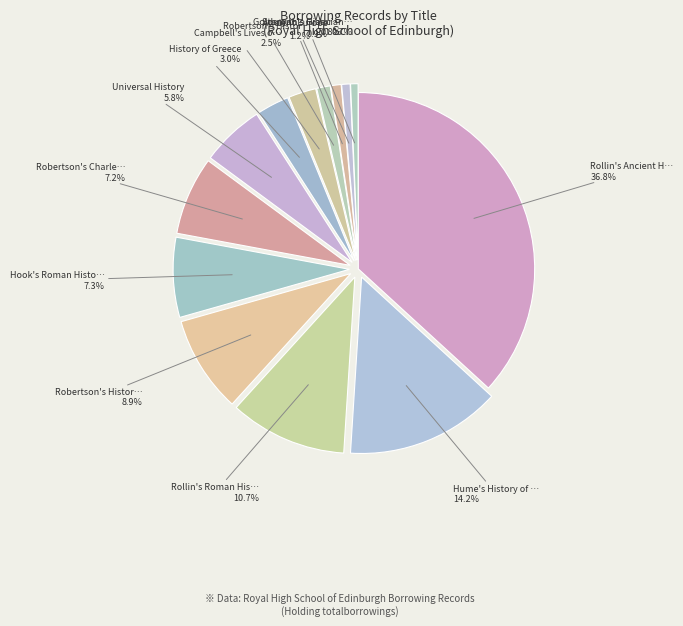

How many slices are in this pie chart?

13